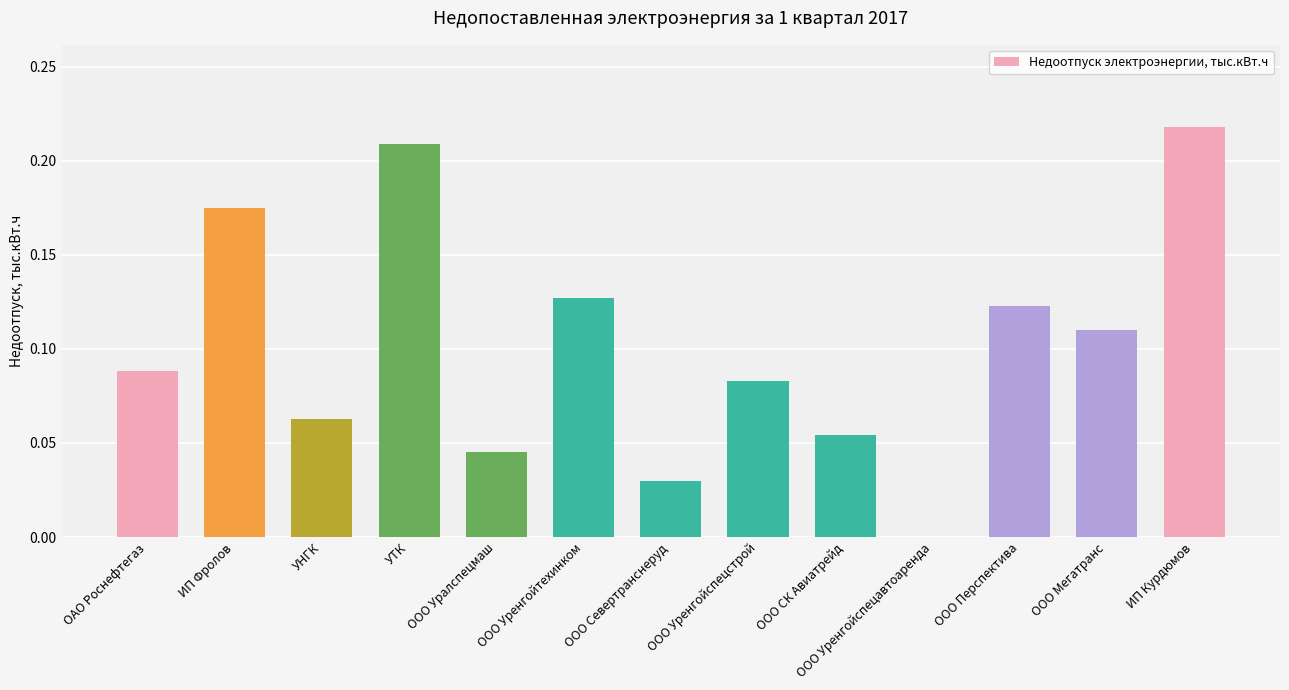

Between УНГК and ОАО Роснефтегаз, which is larger?

ОАО Роснефтегаз